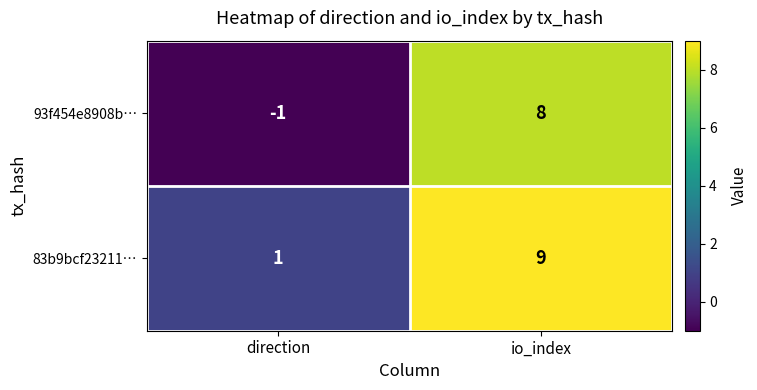

What is the sum of the 83b9bcf23211… values at io_index and direction?

10